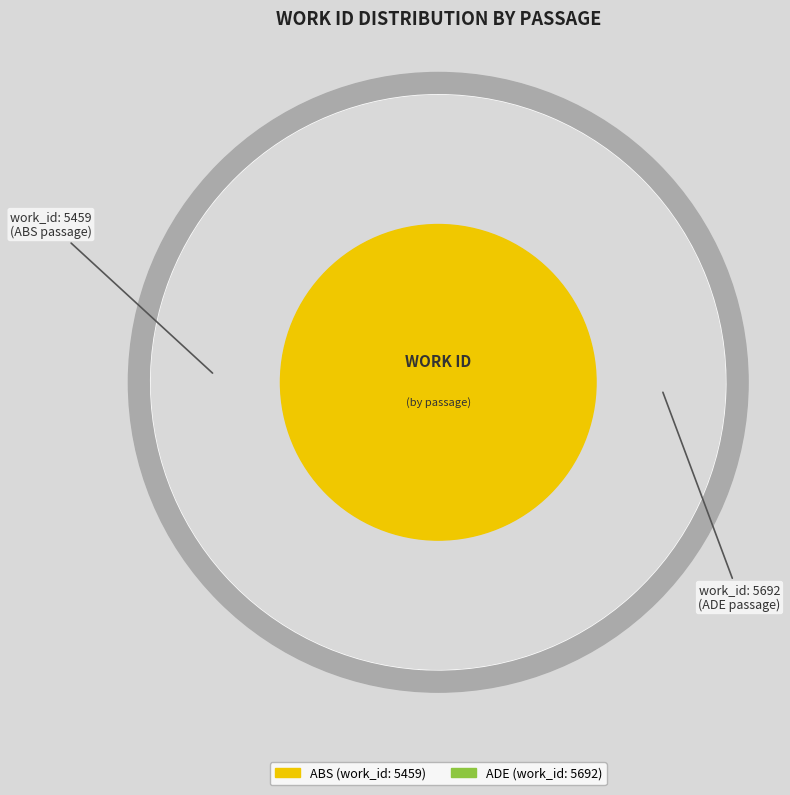

What is the change in value from ABS. Nay, but hear me (work_id: 5459) to ADE. Worlds would I give now (work_id: 5692)?

+233